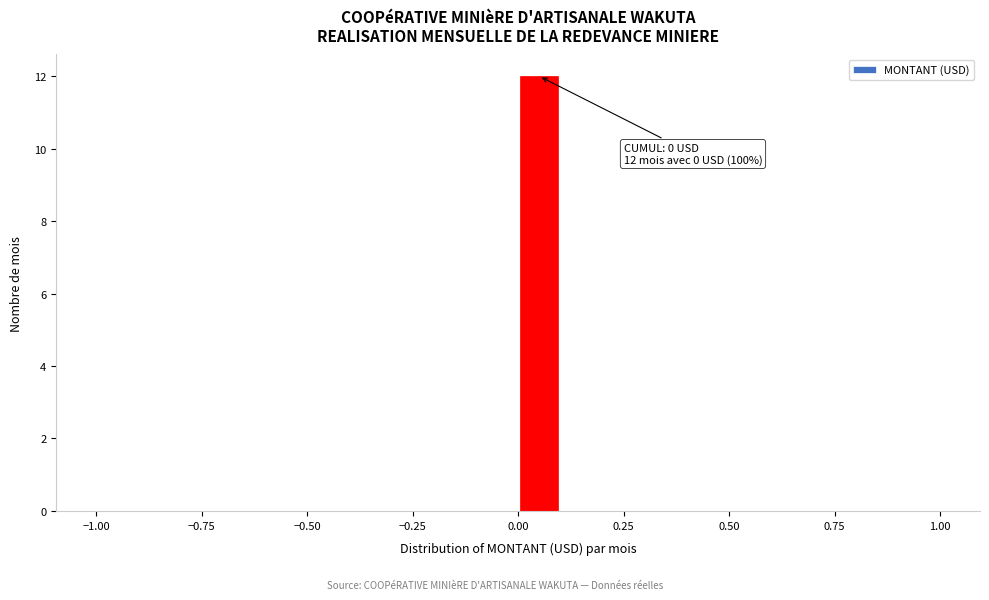

Read against the x-axis, roughly where is the centre of the tallest bar?

0.05